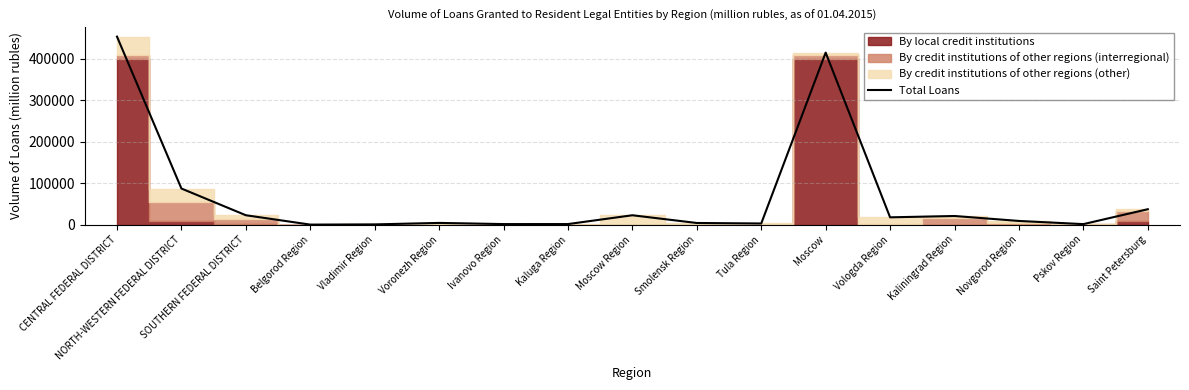

Reading left to right, what are all the values shown in this chart?

CENTRAL FEDERAL DISTRICT=452706	NORTH-WESTERN FEDERAL DISTRICT=86923	SOUTHERN FEDERAL DISTRICT=22593	Belgorod Region=39	Vladimir Region=539	Voronezh Region=4111	Ivanovo Region=1292	Kaluga Region=1321	Moscow Region=22544	Smolensk Region=3939	Tula Region=2715	Moscow=414241	Vologda Region=17559	Kaliningrad Region=20774	Novgorod Region=8837	Pskov Region=1187	Saint Petersburg=37071